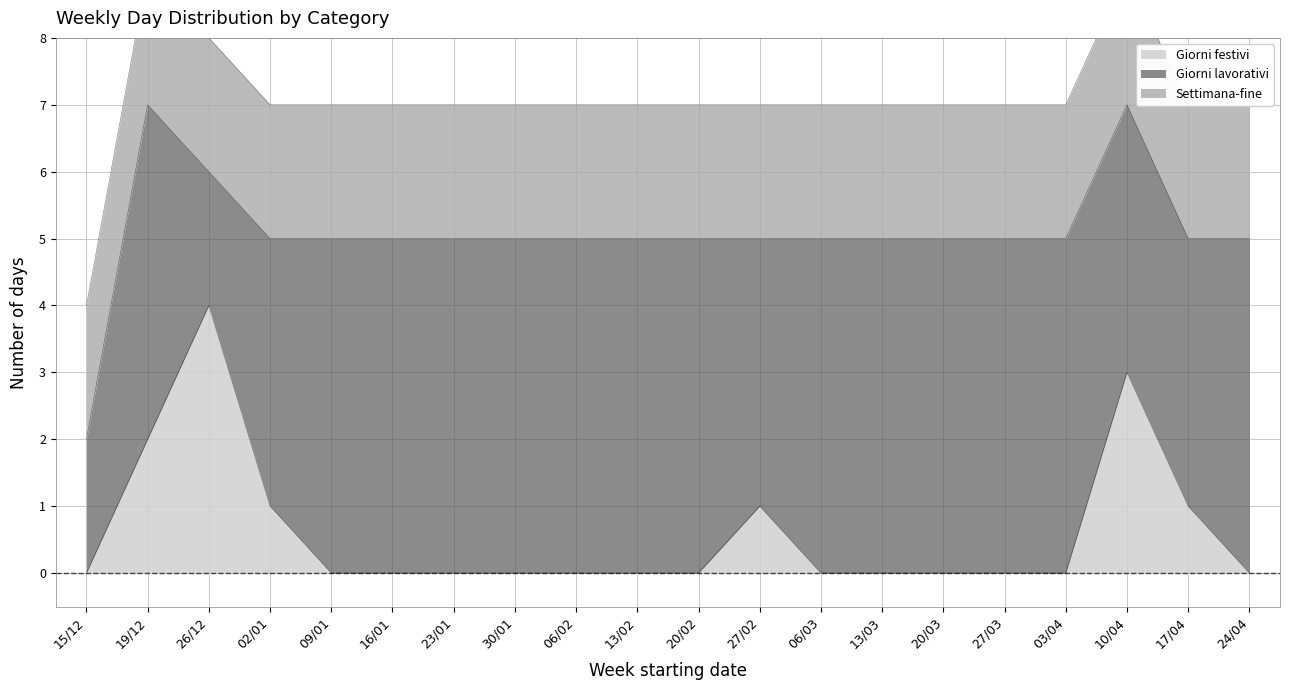

What is the total value across all series at 03/04?

7